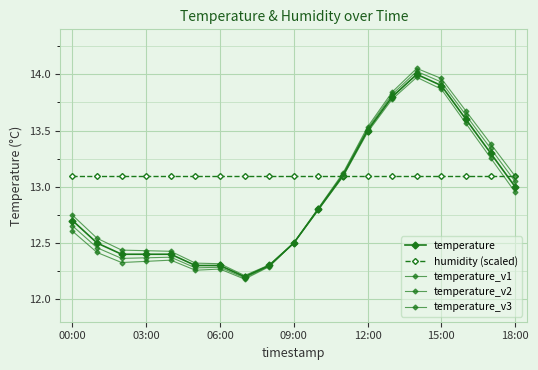

True or false: temperature and temperature_v1 intersect in this chart.

False